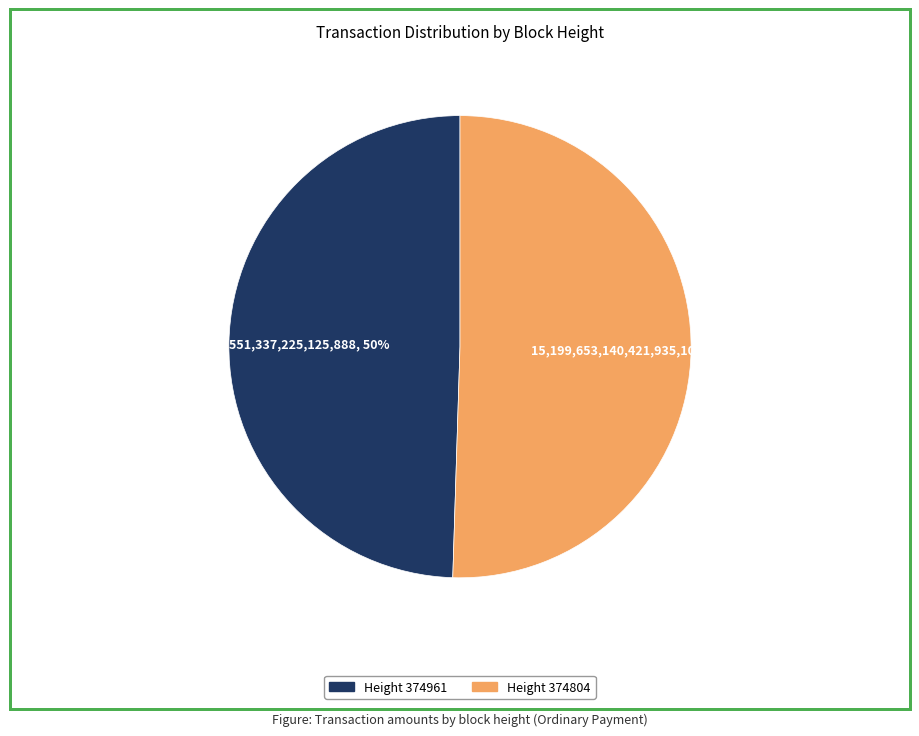

To the nearest percent, what is the average slice percentage?

50%